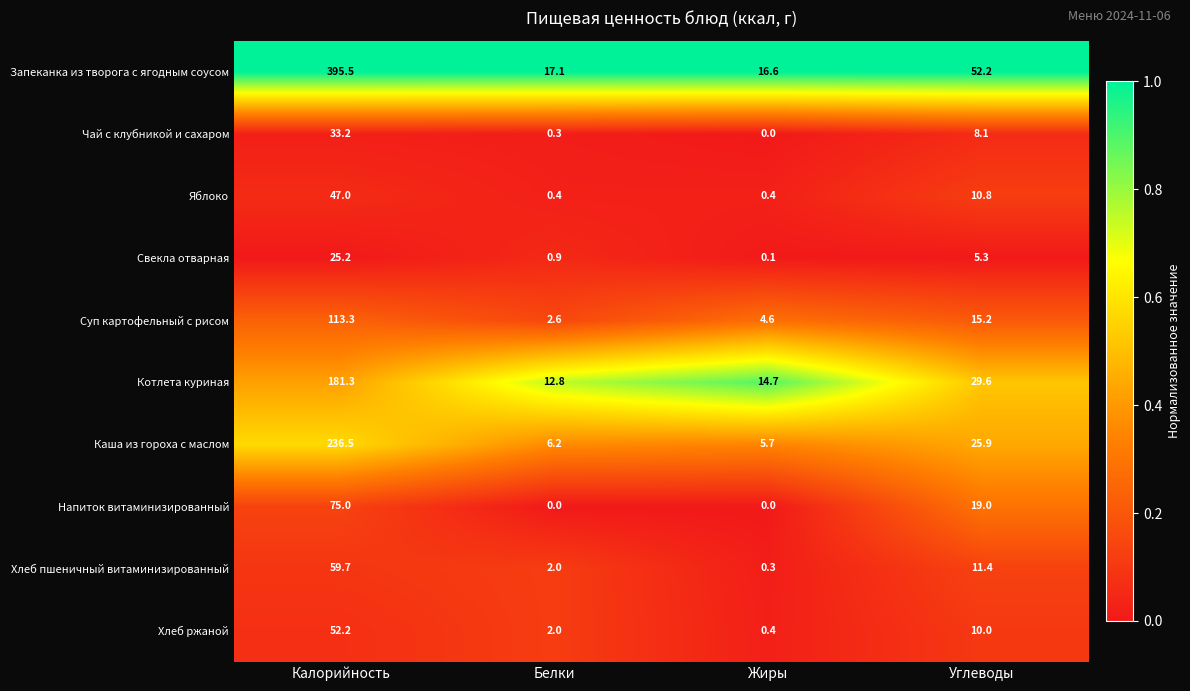

Rank the series at Углеводы from lowest to highest value.

Свекла отварная, Чай с клубникой и сахаром, Хлеб ржаной, Яблоко, Хлеб пшеничный витаминизированный, Суп картофельный с рисом, Напиток витаминизированный, Каша из гороха с маслом, Котлета куриная, Запеканка из творога с ягодным соусом